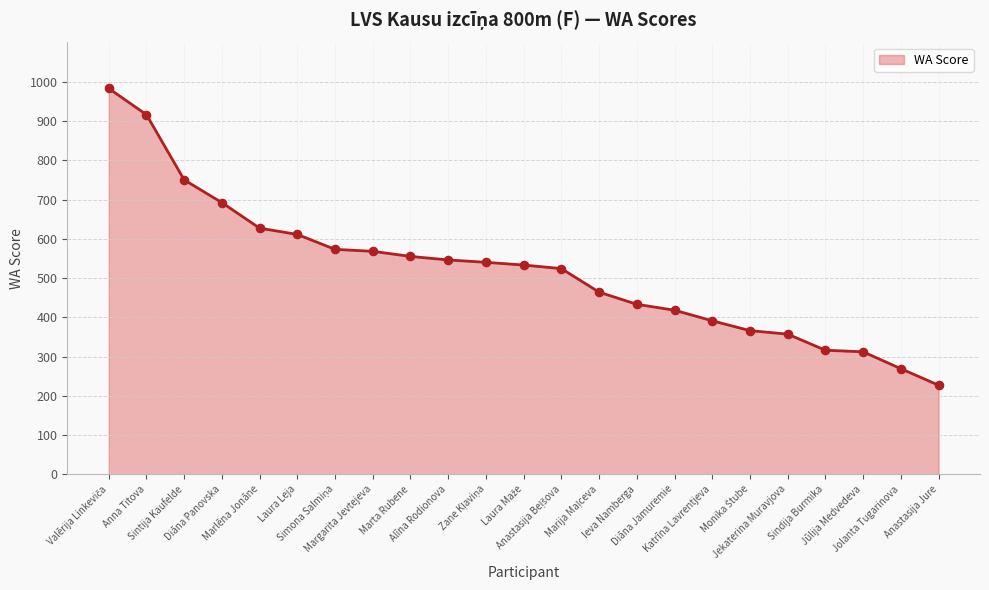

What is the greatest value displayed?

983